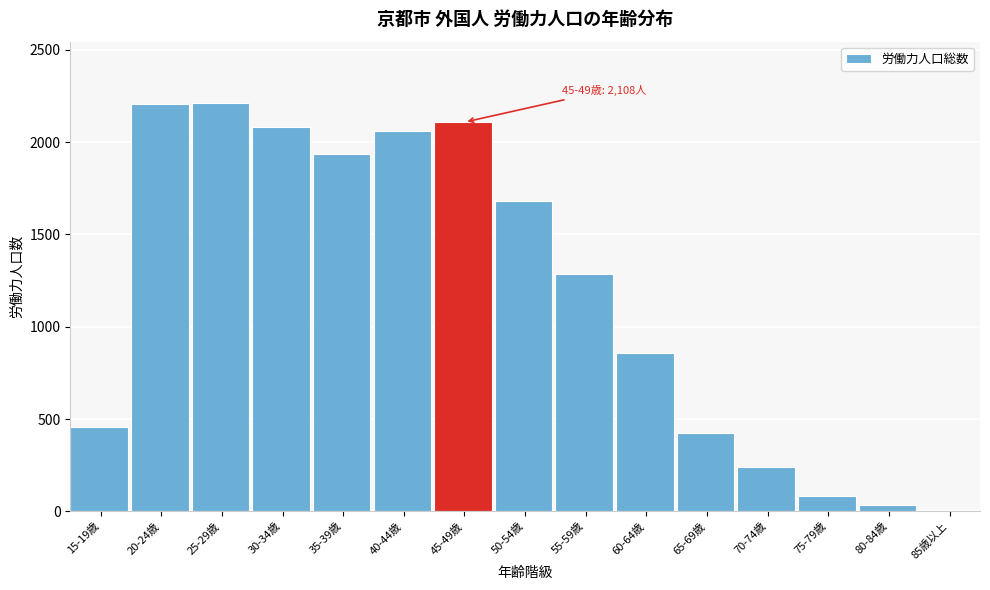

What is the sum of all values?

17683